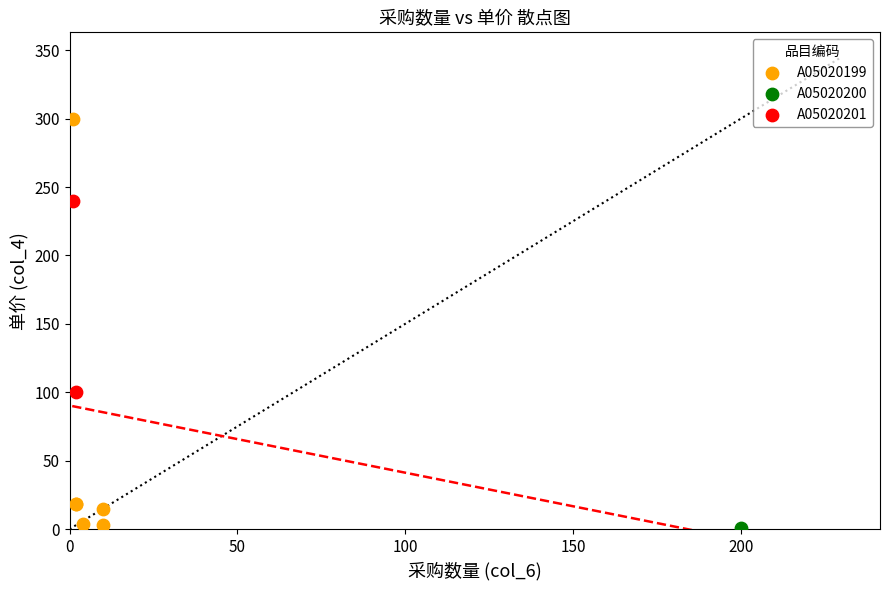

What are all the series names shown in the legend?

A05020199, A05020200, A05020201